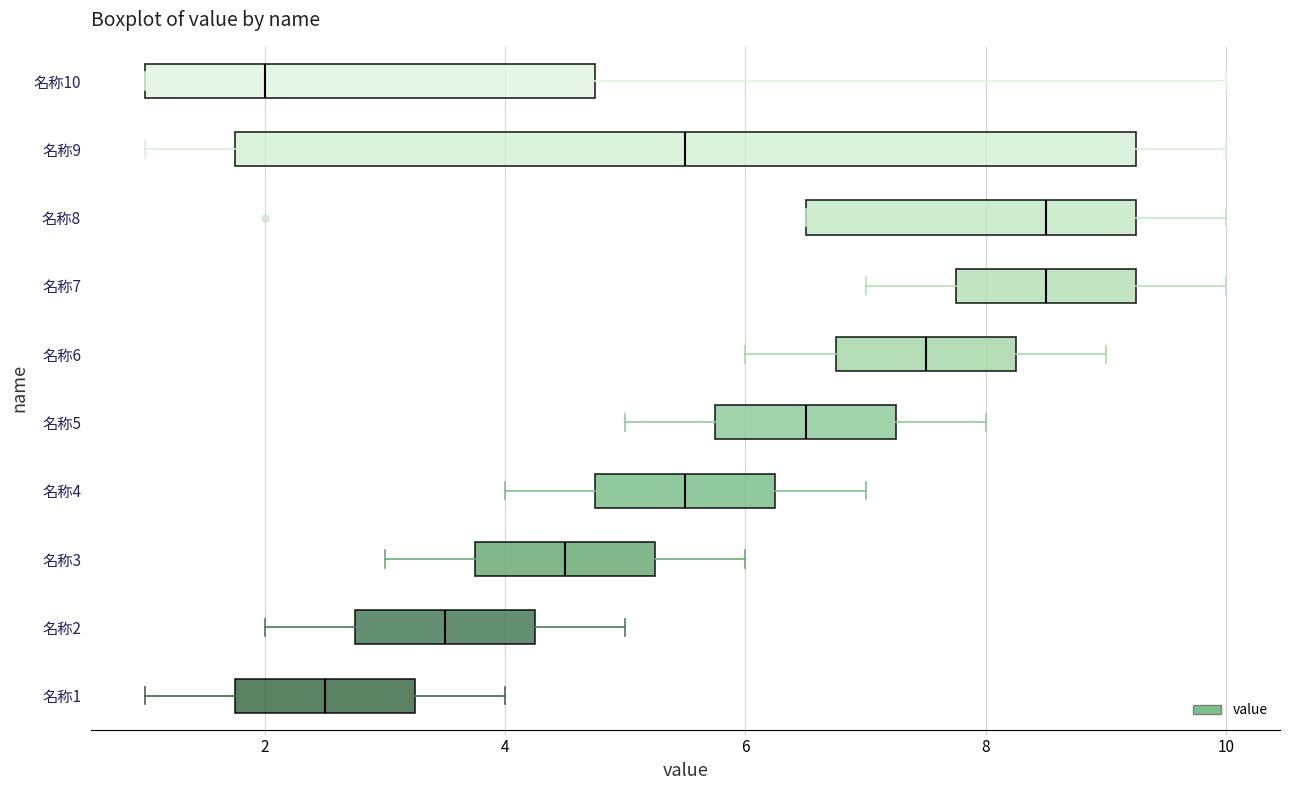

Where is the left edge of the box for 名称3 on the x-axis? The values are not printed on the chart, so give them approximately, as read against the axis.

3.8